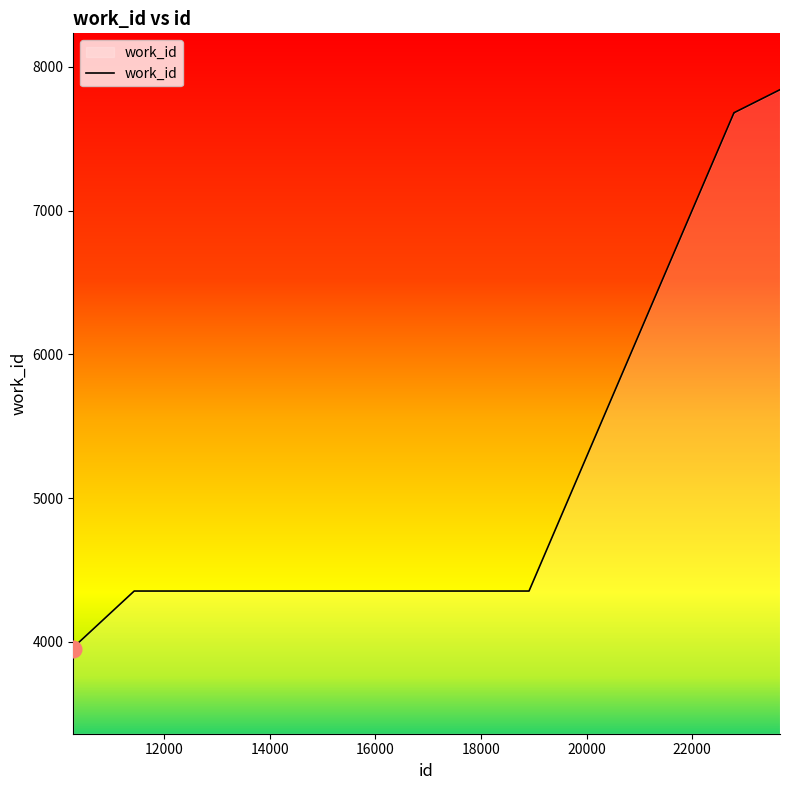

What is the greatest value displayed?

7842